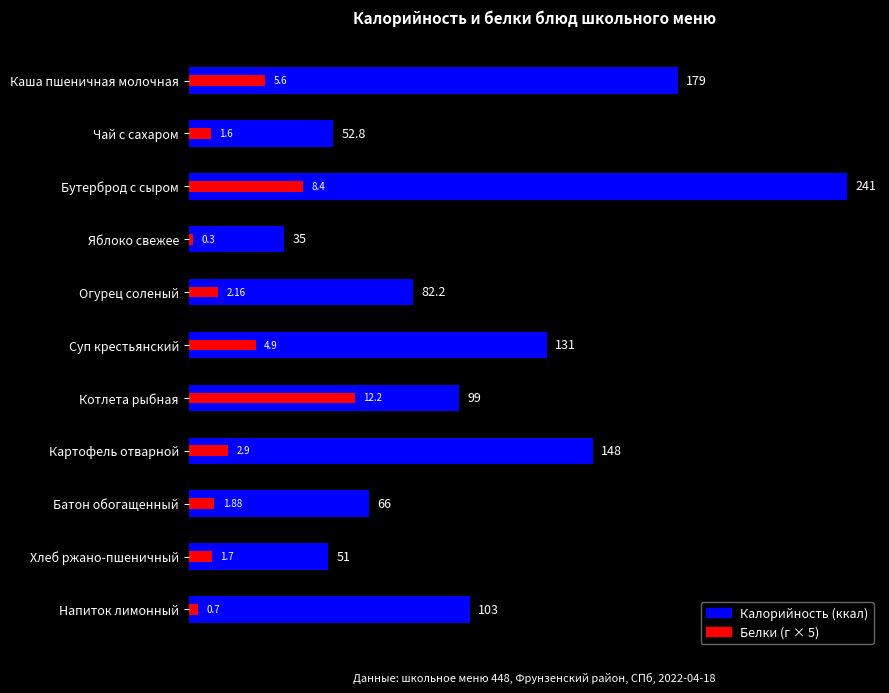

Does the chart contain any negative values?

No